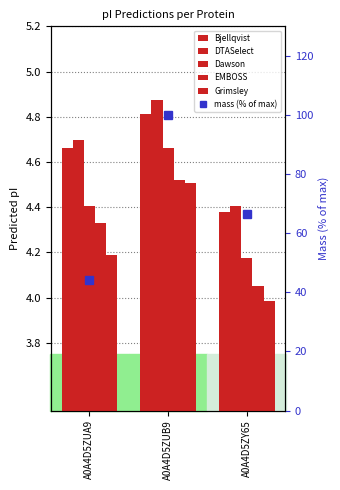

What is the average value of the Grimsley series?

4.2